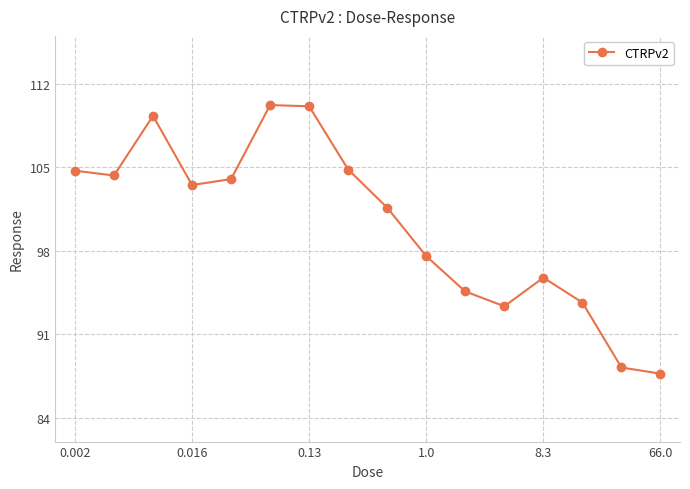

How many data points are above 103?

8